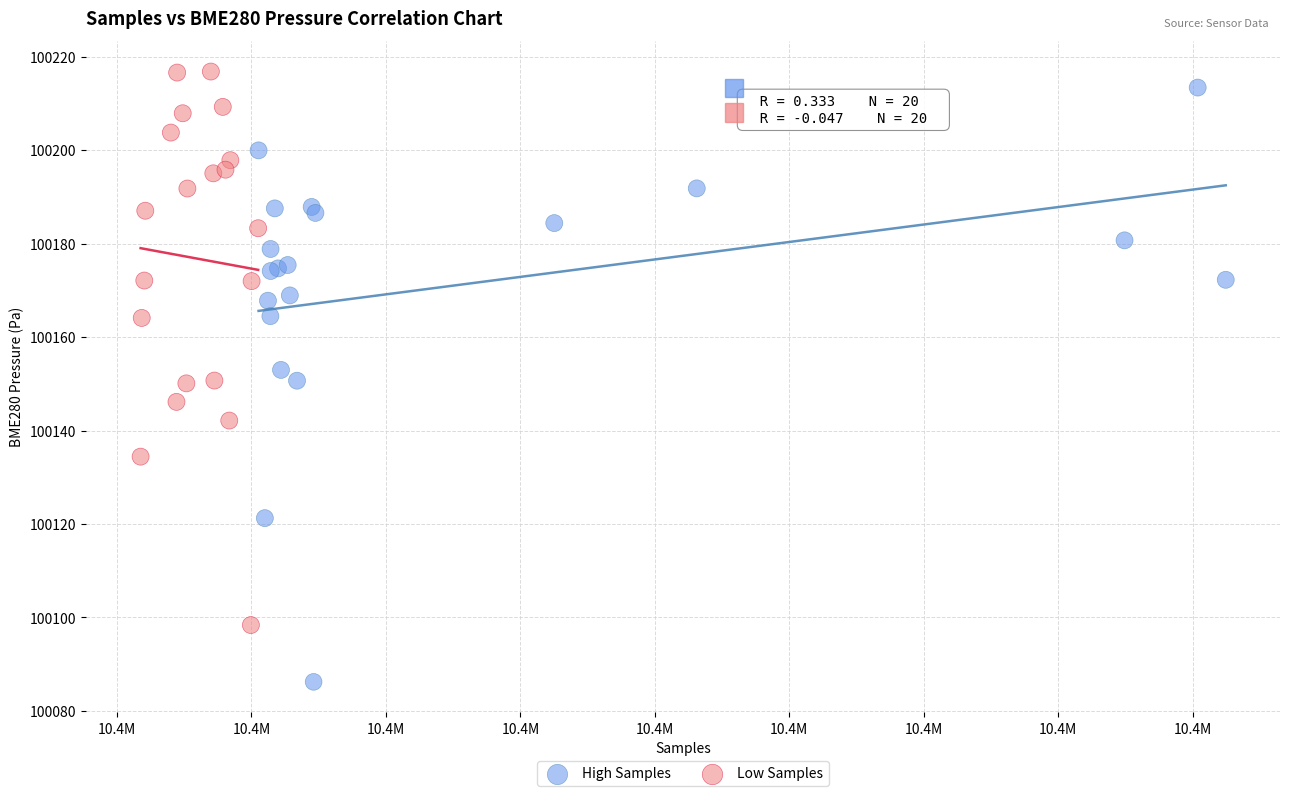

Which series has the widest spread of Y values?

High Samples